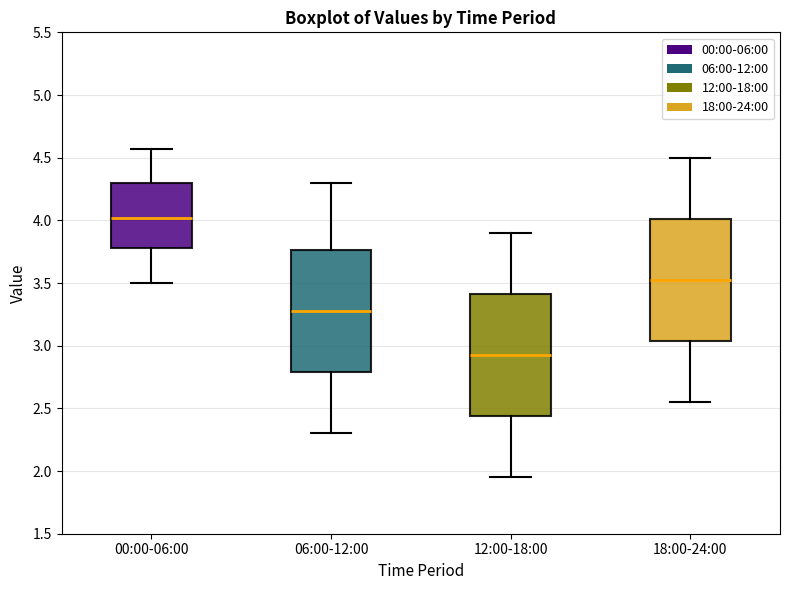

Reading left to right, read every box against the y-axis: the position of its median line, the range the box covers, and the ends of its whiskers. The values are not printed on the chart, so give them approximately, as read against the axis.

00:00-06:00: median 4.00, box 3.80 to 4.30, whiskers 3.50 to 4.55
06:00-12:00: median 3.30, box 2.80 to 3.75, whiskers 2.30 to 4.30
12:00-18:00: median 2.95, box 2.45 to 3.40, whiskers 1.95 to 3.90
18:00-24:00: median 3.55, box 3.05 to 4.00, whiskers 2.55 to 4.50